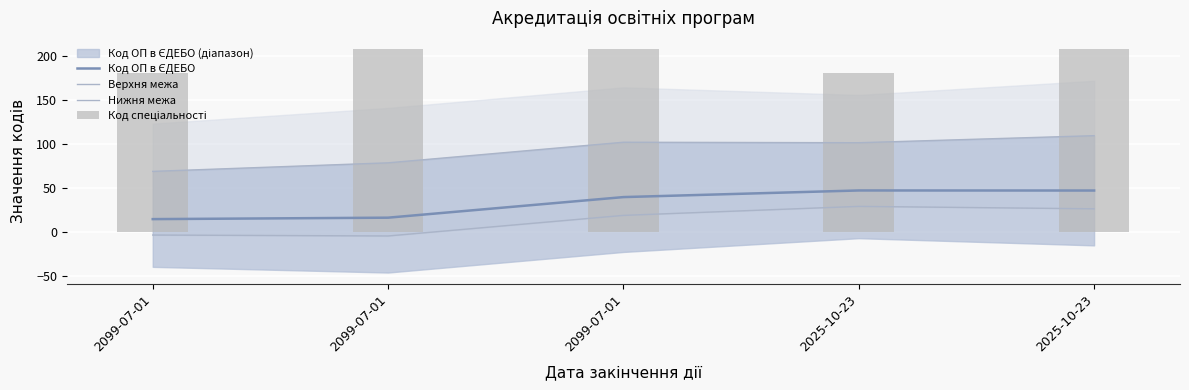

Which has a higher value, 2099-07-01 or 2025-10-23?

2025-10-23